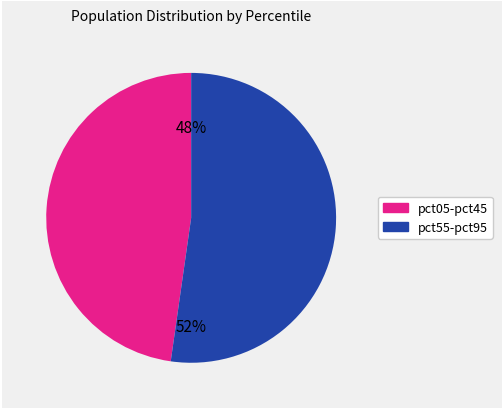

Does any single category account for the majority?

Yes